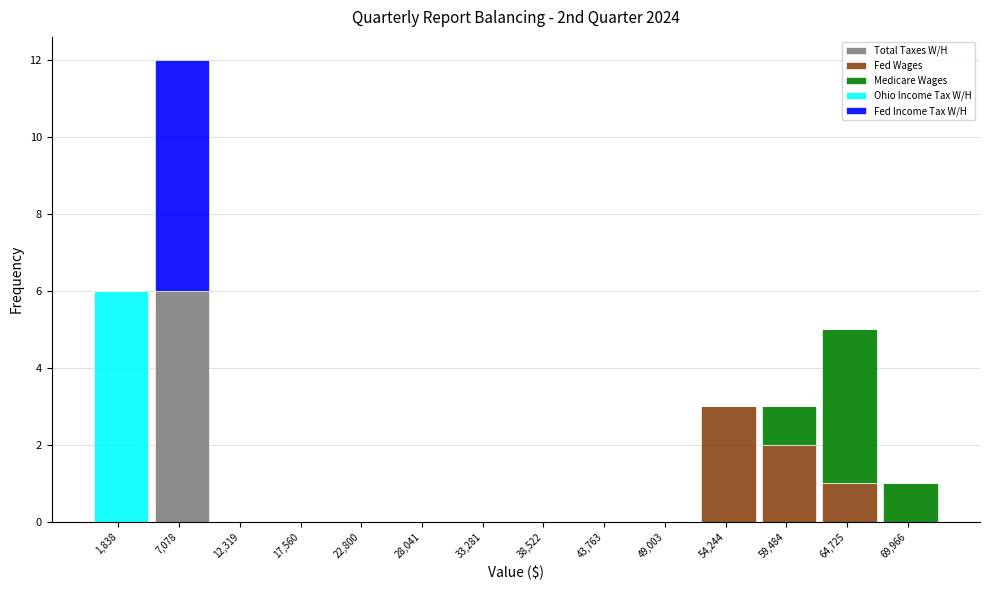

Is it true that Total Taxes W/H equals 6 at 7,078?

True